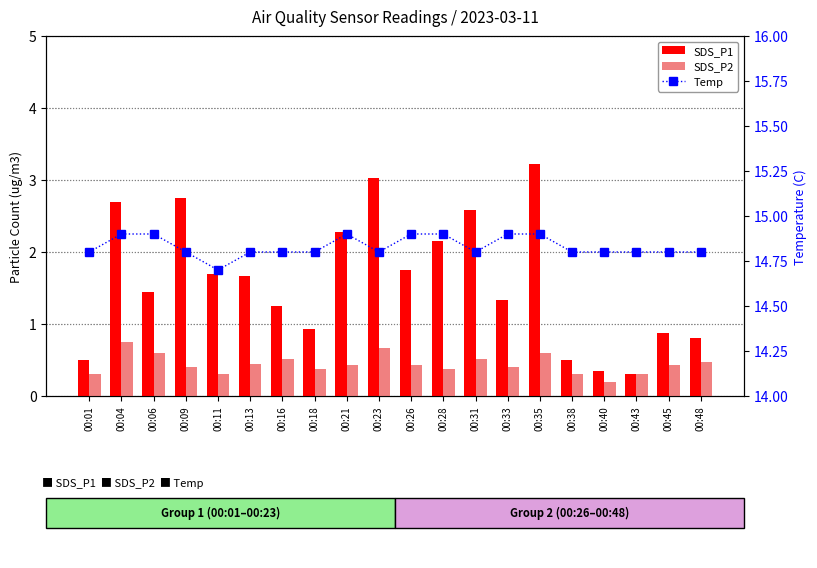

How many groups of bars are there?

20